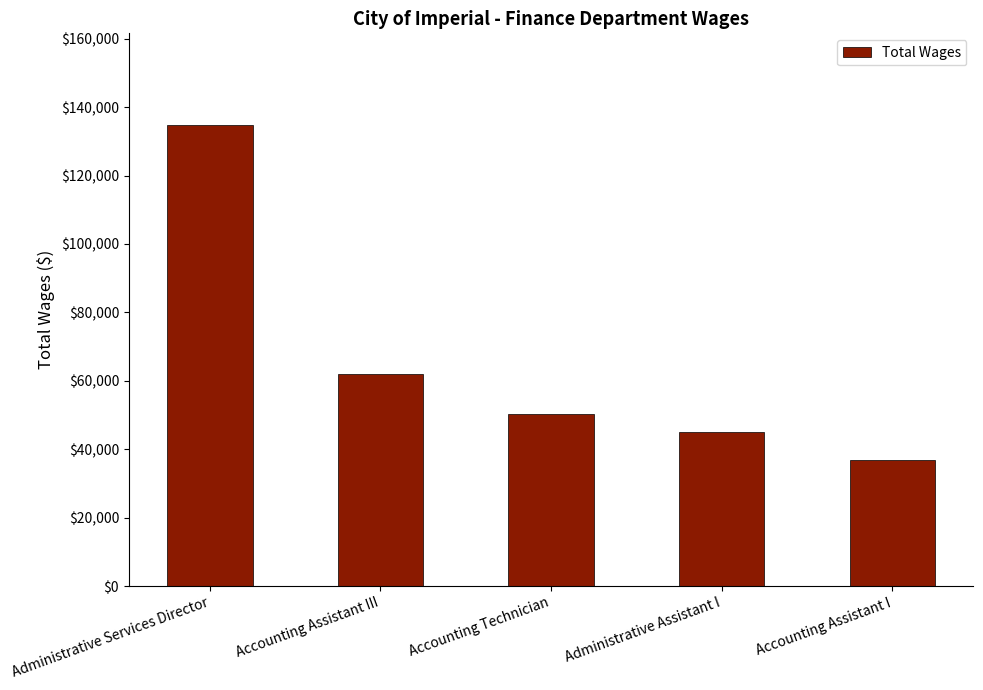

At which label is the value closest to 85797?

Accounting Assistant III